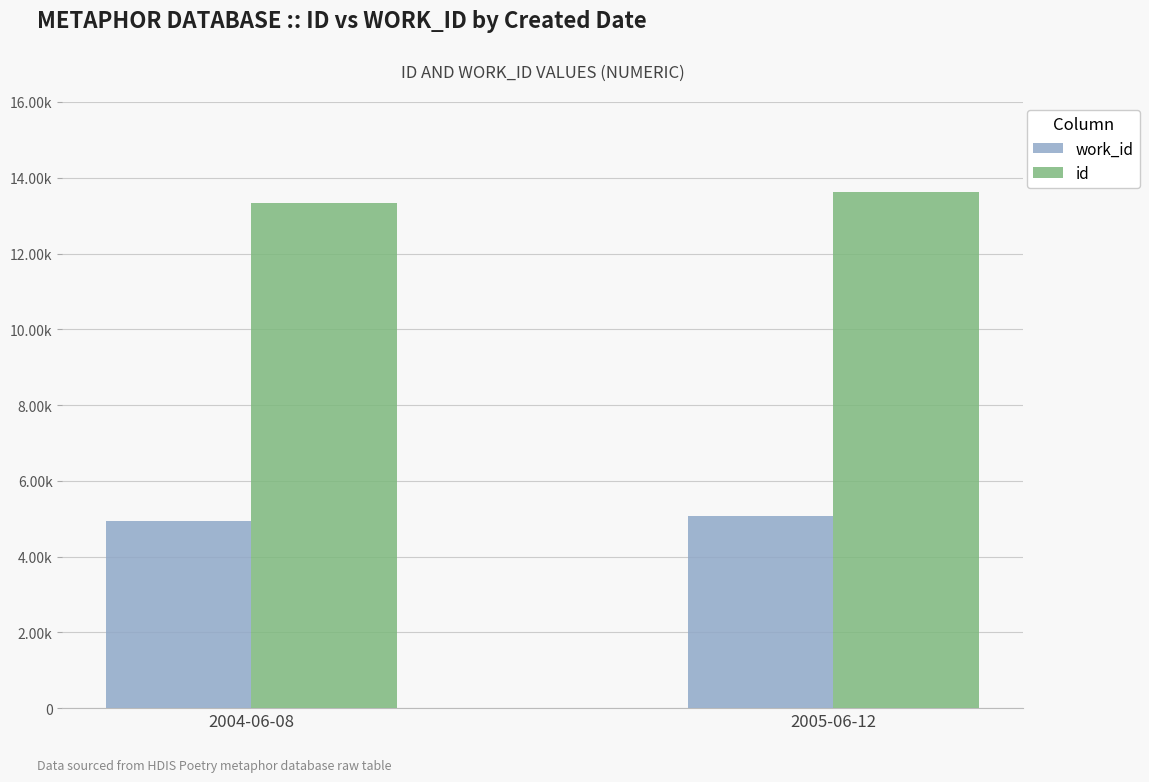

What is the sum of the id values at 2005-06-12 and 2004-06-08?

26967